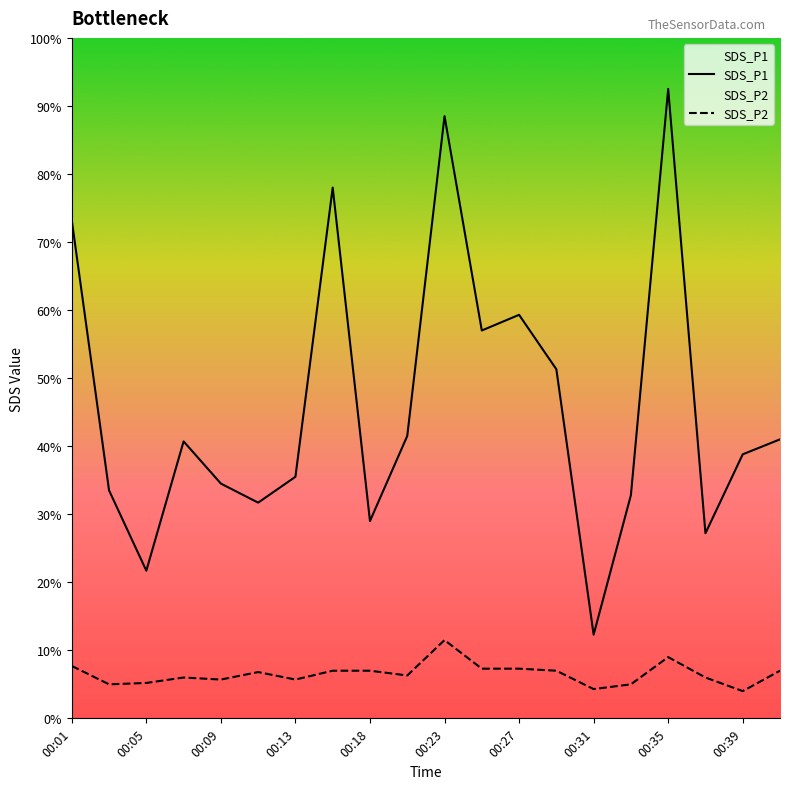

Which category has the lowest value in the SDS_P2 series?

00:39